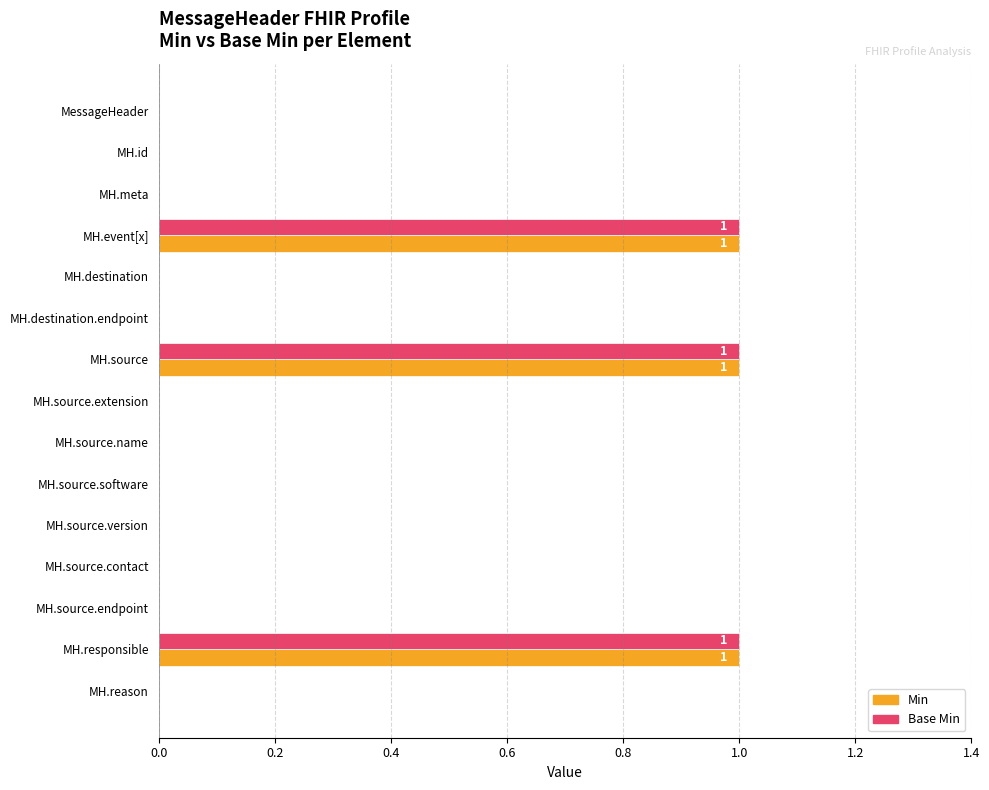

The Base Min series shows 1 at MH.event[x]. True or false?

True